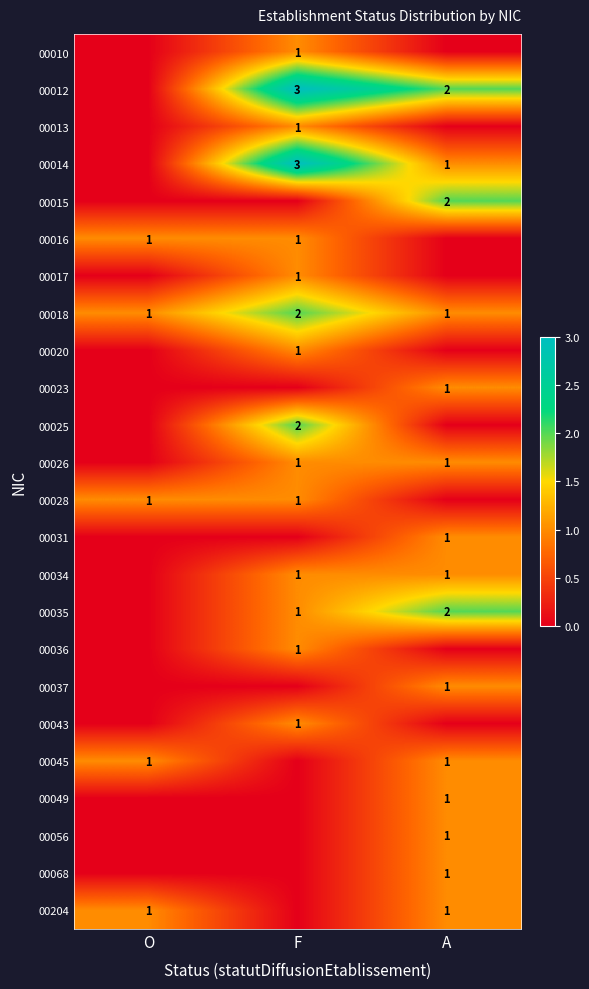

Is it true that 00068 equals 0 at A?

False